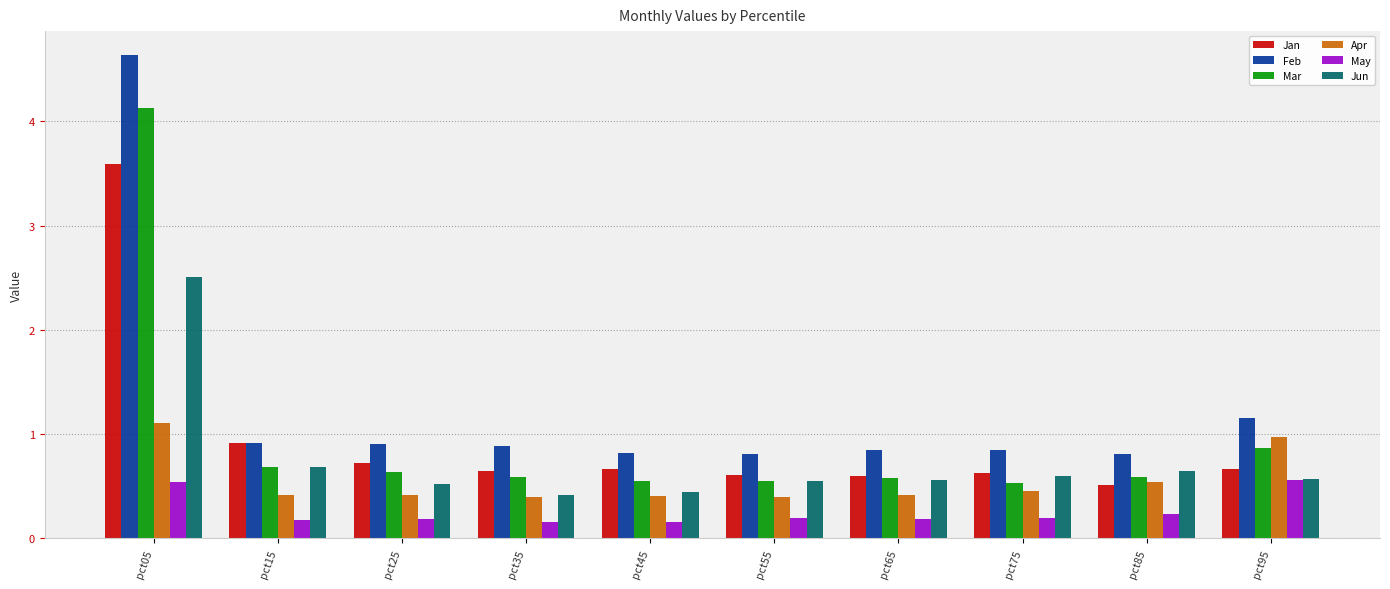

What is the greatest value displayed?

4.6